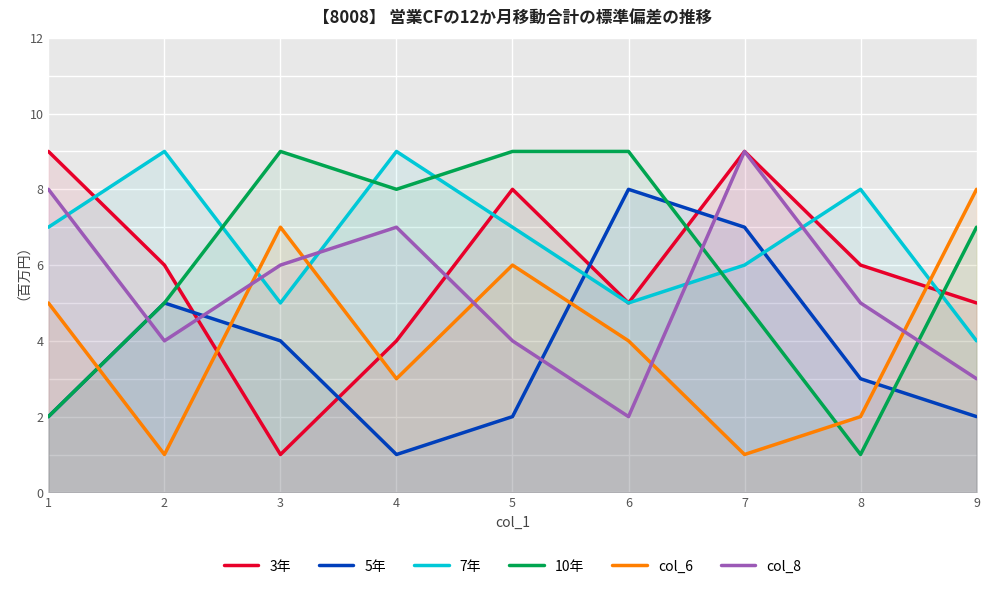

What is the difference between the second highest and second lowest values in the 10年 series?

7